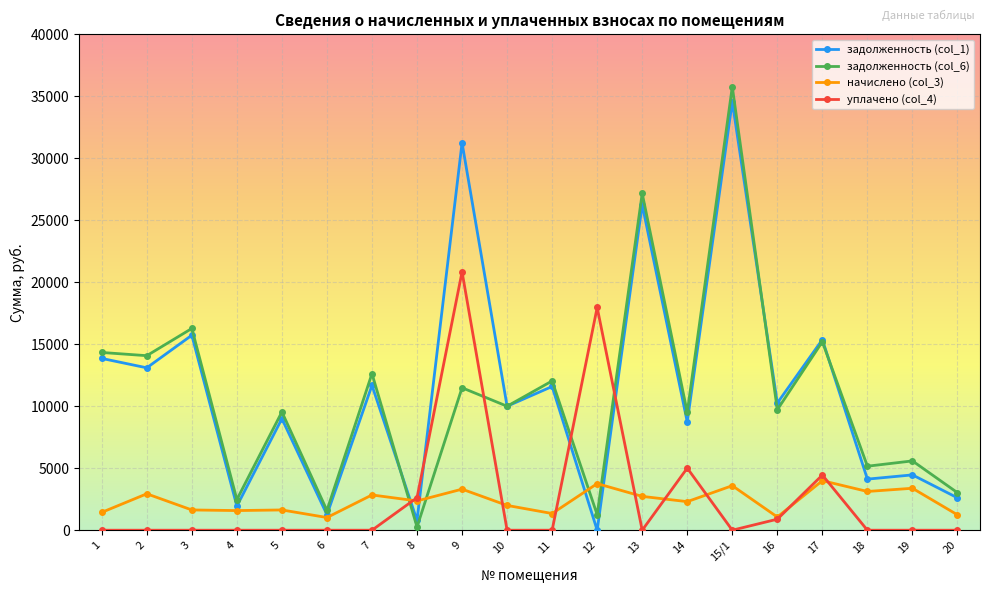

At which category is the sum across all series the highest?

15/1